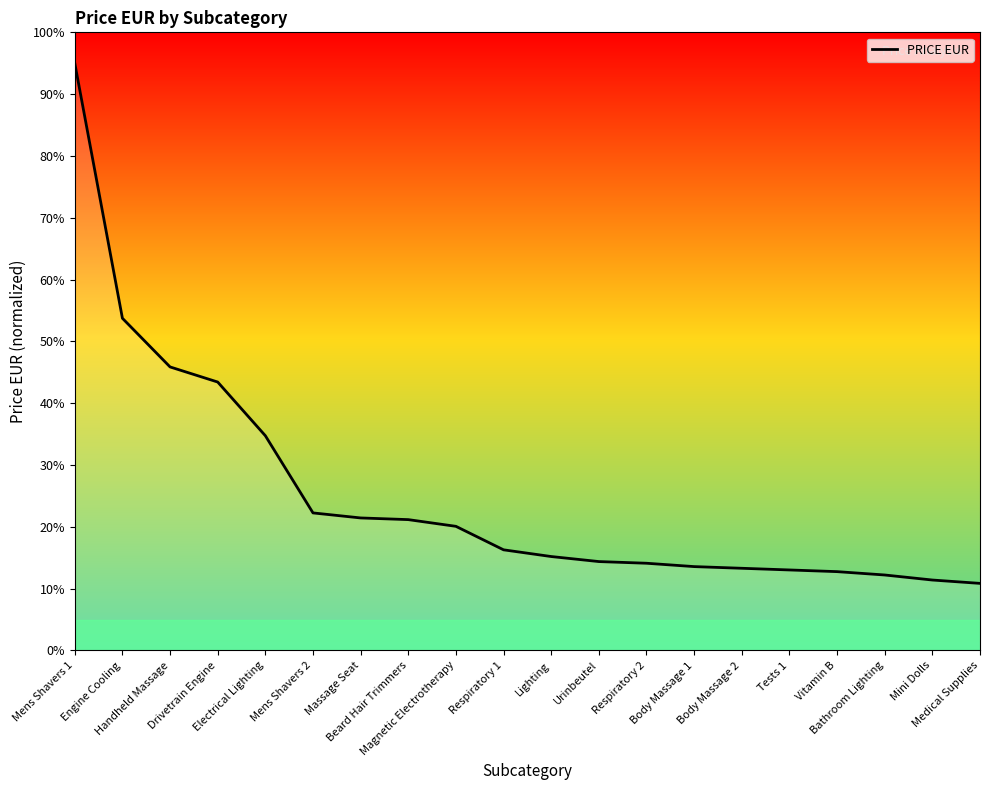

What is the minimum value shown in the chart?

10.9